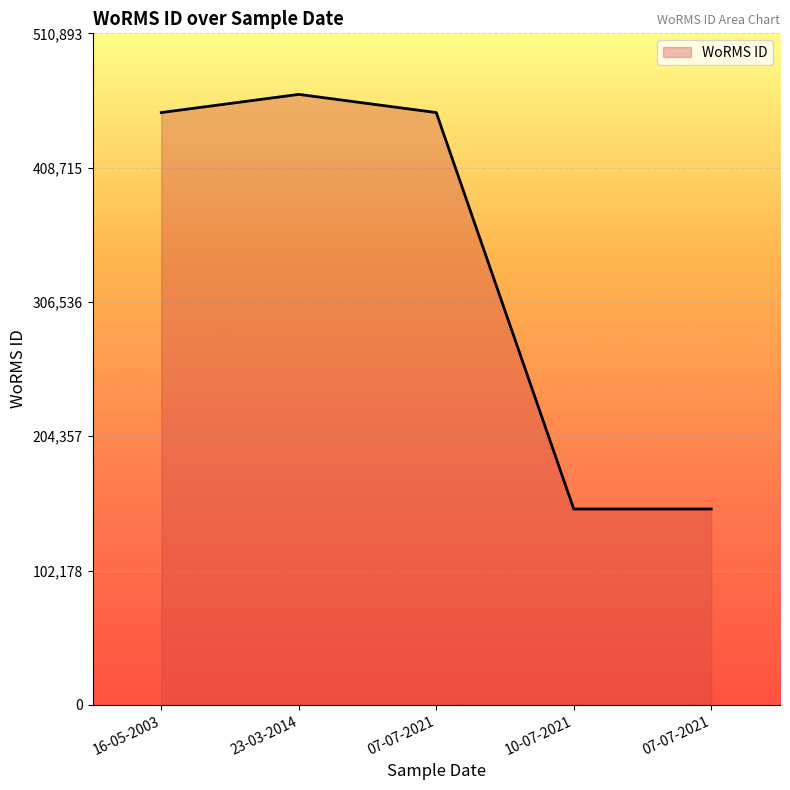

What is the label of the 2nd point from the right?

10-07-2021